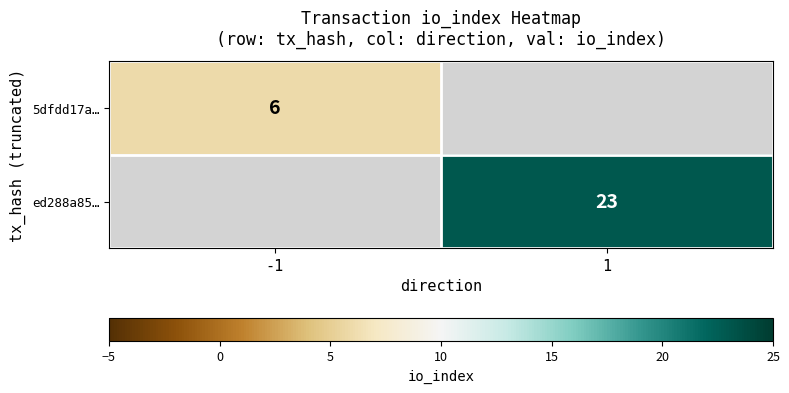

Which category has the lowest value across all series?

-1